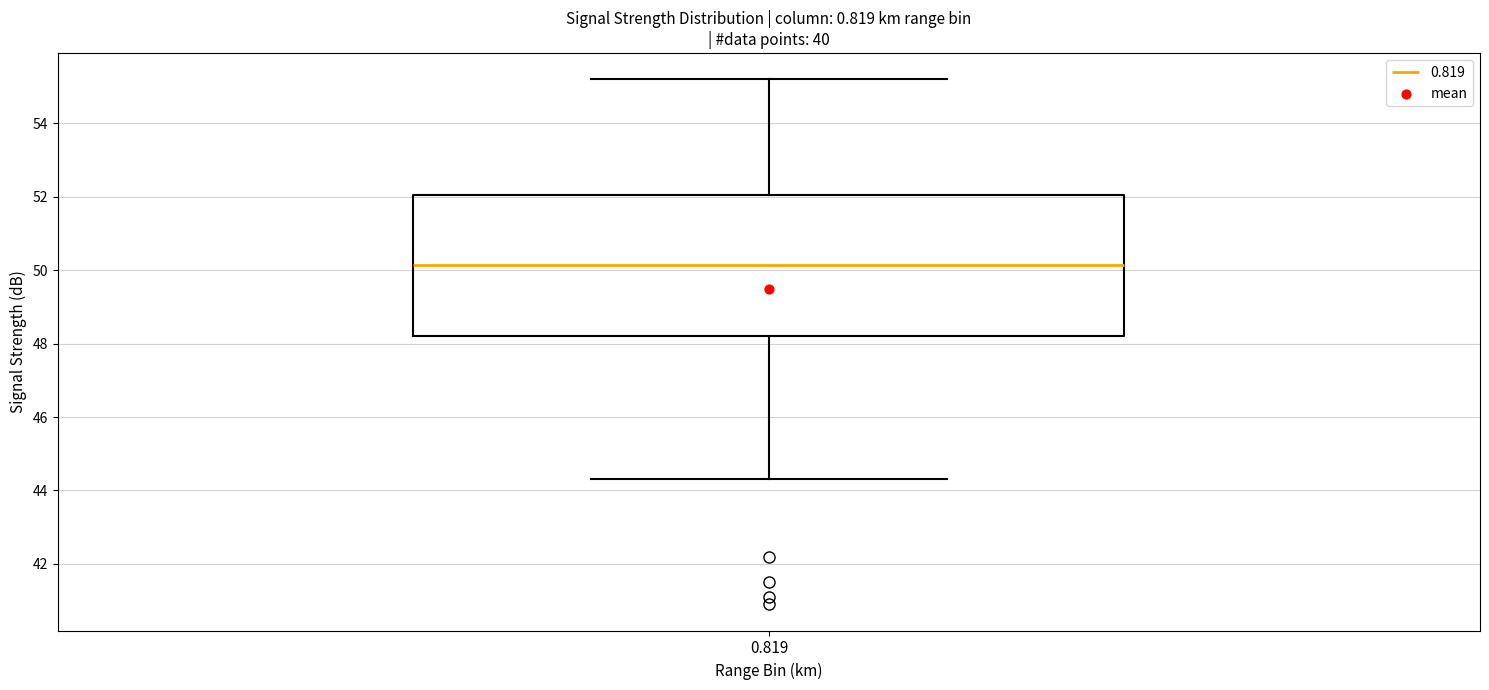

Where does the lower whisker of the box at x = 0.819 end on the y-axis? The values are not printed on the chart, so give them approximately, as read against the axis.

44.4